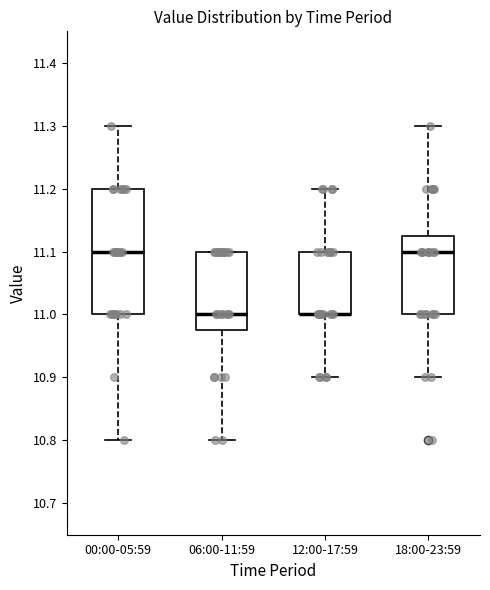

Comparing the boxes themselves (not the whiskers), which one is the tallest?

00:00-05:59